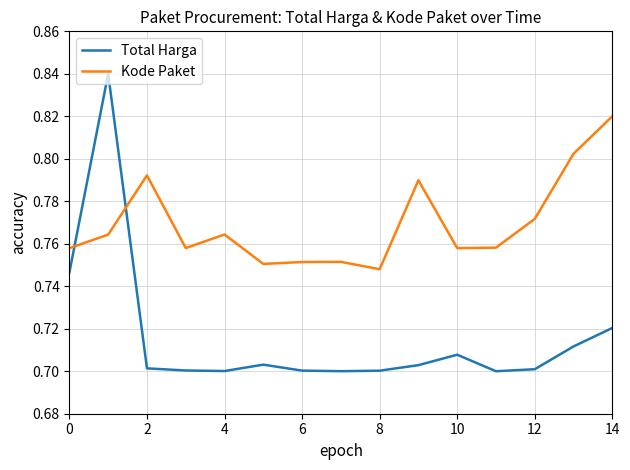

True or false: Kode Paket and Total Harga intersect in this chart.

True